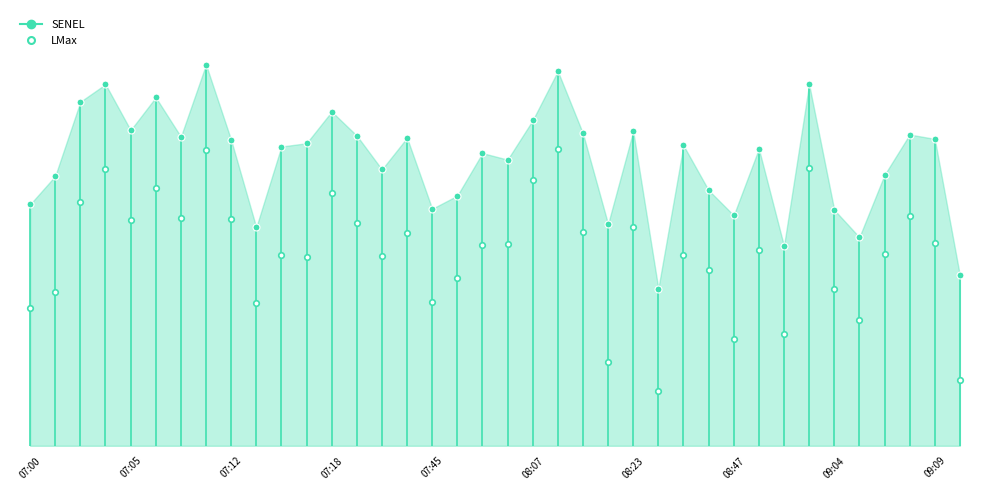

What is the lowest value of the SENEL series?

78.4